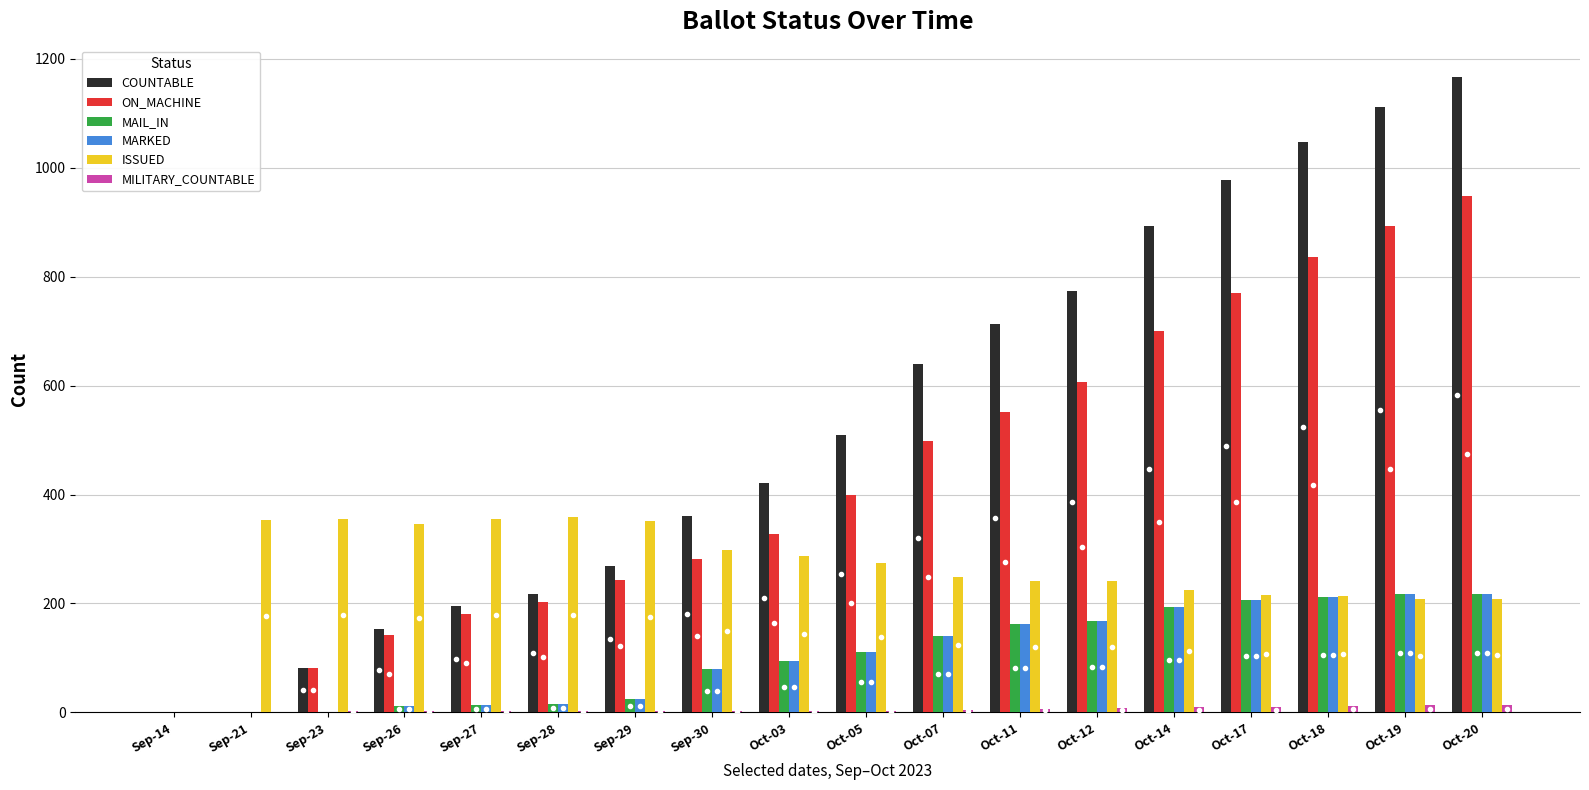

What are all the series names shown in the legend?

COUNTABLE, ON_MACHINE, MAIL_IN, MARKED, ISSUED, MILITARY_COUNTABLE